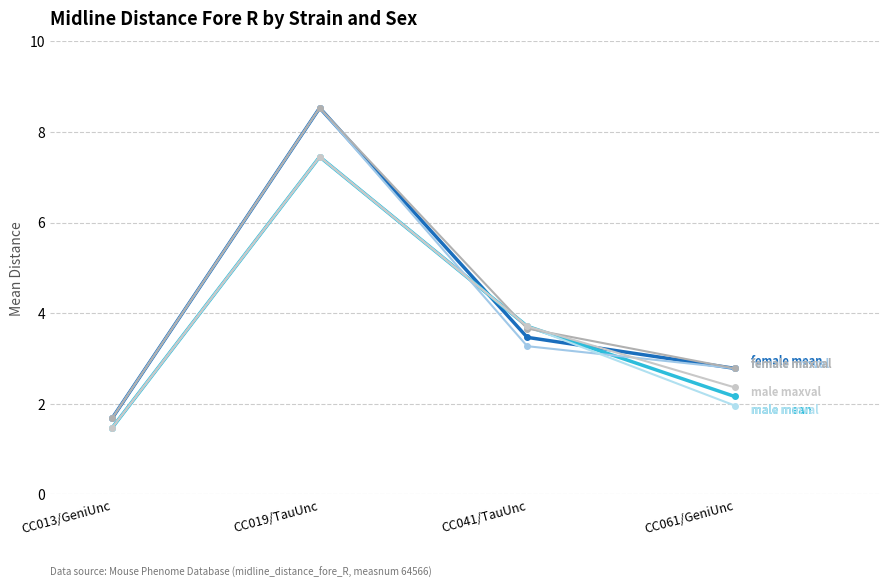

Reading right to left, what are all the values shown in this chart?

female mean: CC061/GeniUnc=2.8	CC041/TauUnc=3.5	CC019/TauUnc=8.5	CC013/GeniUnc=1.7
male mean: CC061/GeniUnc=2.2	CC041/TauUnc=3.7	CC019/TauUnc=7.5	CC013/GeniUnc=1.5
female minval: CC061/GeniUnc=2.8	CC041/TauUnc=3.3	CC019/TauUnc=8.5	CC013/GeniUnc=1.7
male minval: CC061/GeniUnc=2.0	CC041/TauUnc=3.7	CC019/TauUnc=7.5	CC013/GeniUnc=1.5
female maxval: CC061/GeniUnc=2.8	CC041/TauUnc=3.7	CC019/TauUnc=8.5	CC013/GeniUnc=1.7
male maxval: CC061/GeniUnc=2.4	CC041/TauUnc=3.7	CC019/TauUnc=7.5	CC013/GeniUnc=1.5